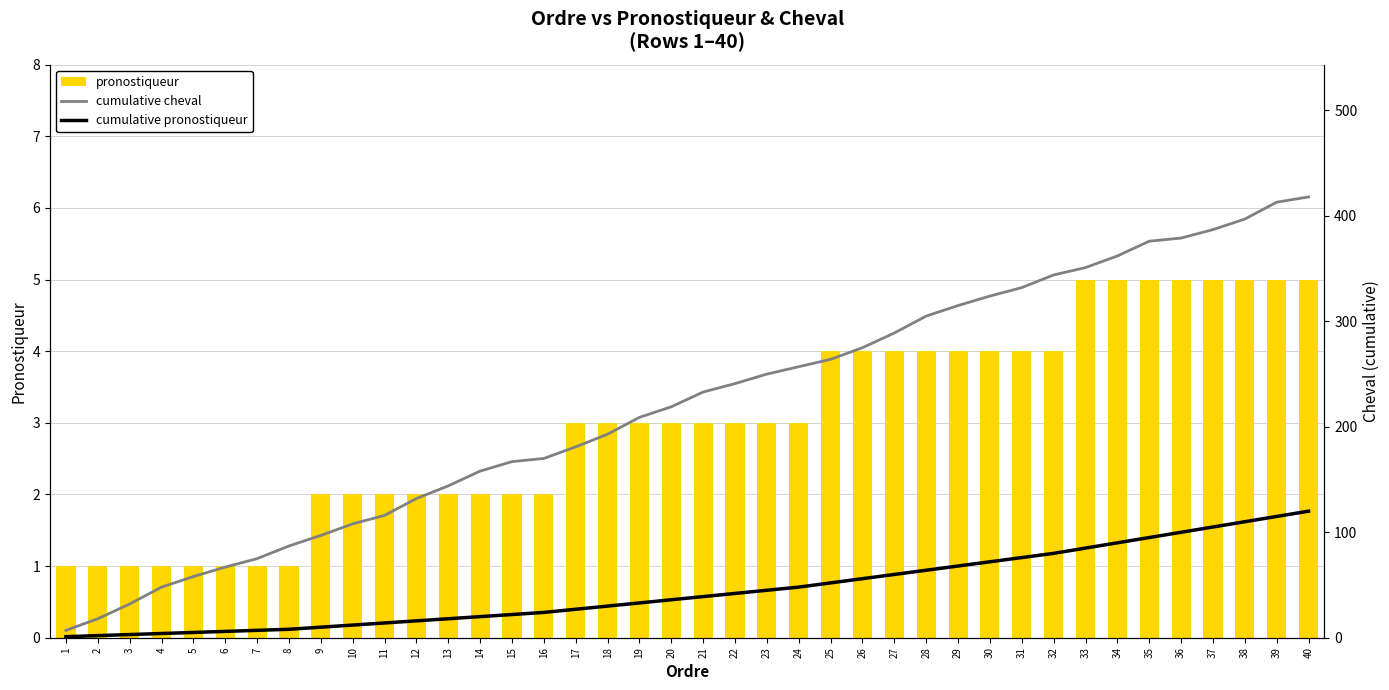

Is the value of cumulative cheval at 14 greater than the value of pronostiqueur at 13?

Yes